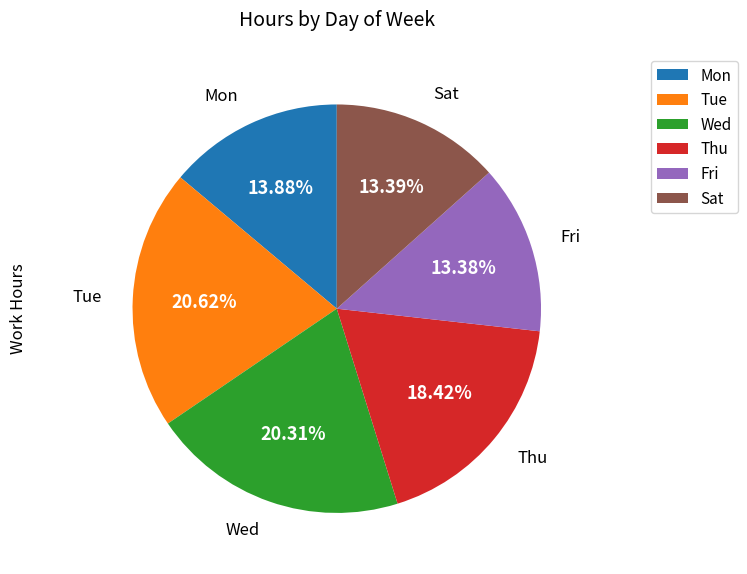

Is Sat the majority of the pie?

No